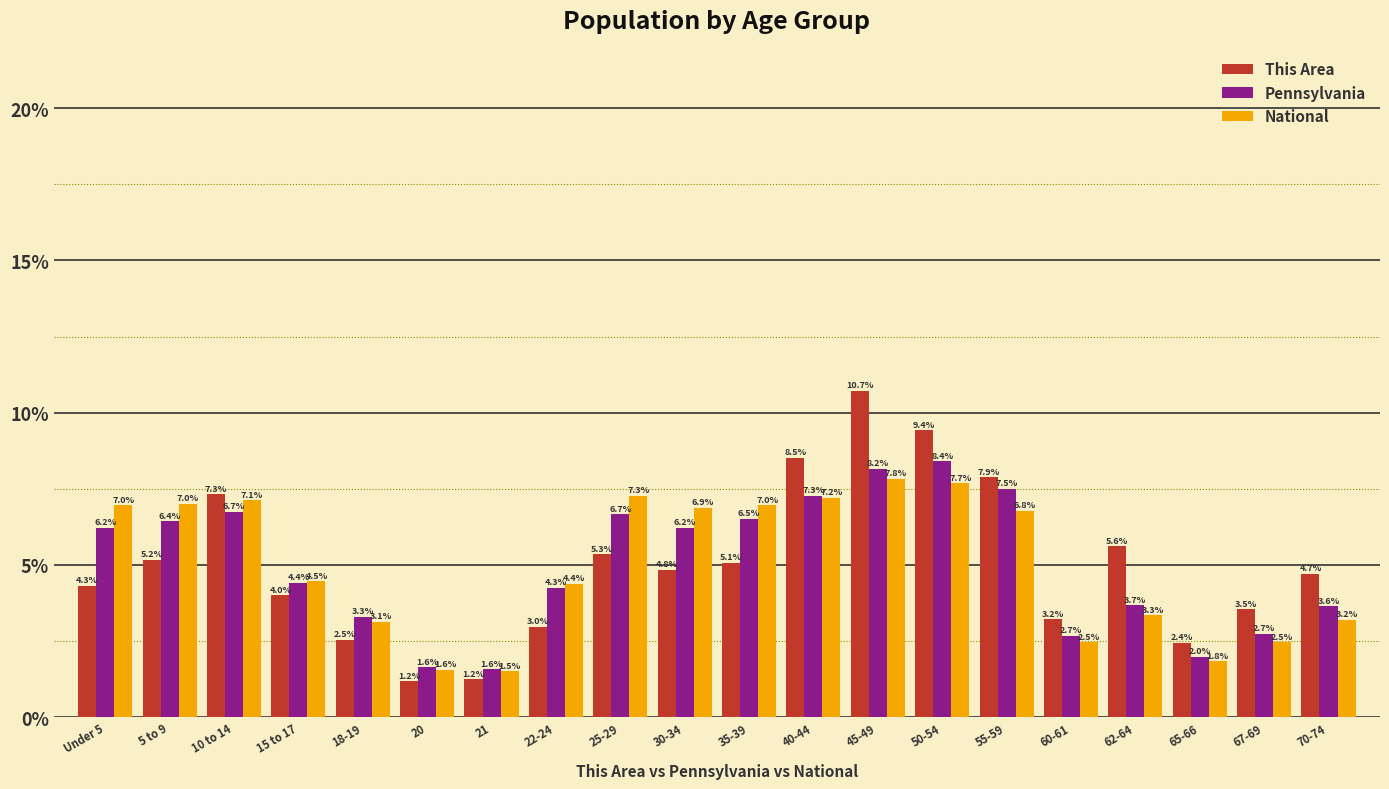

The value of This Area at 22-24 is 3.0. True or false?

True